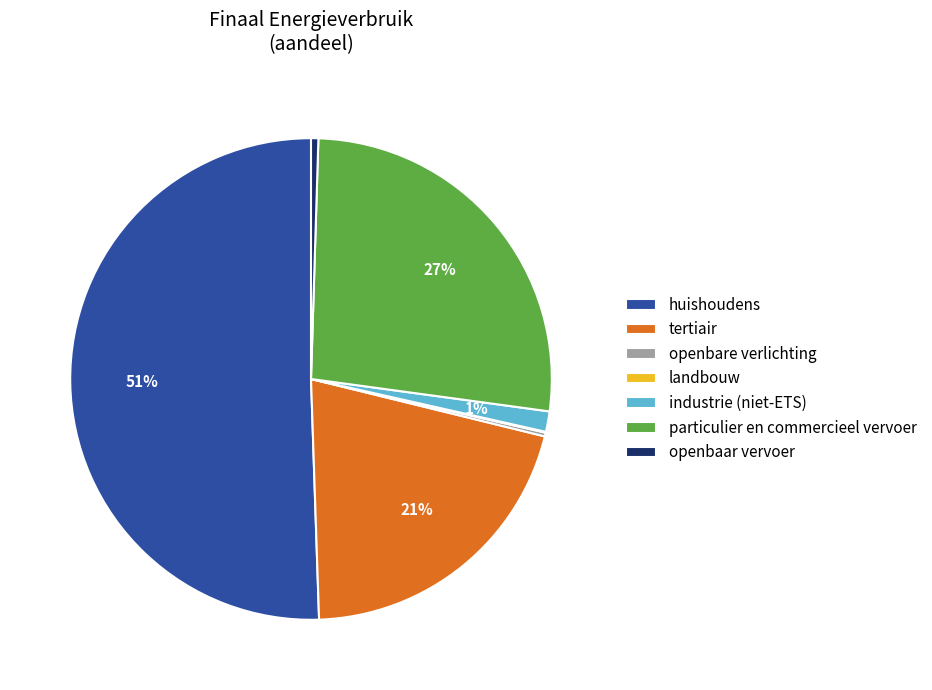

Which category accounts for the majority?

huishoudens